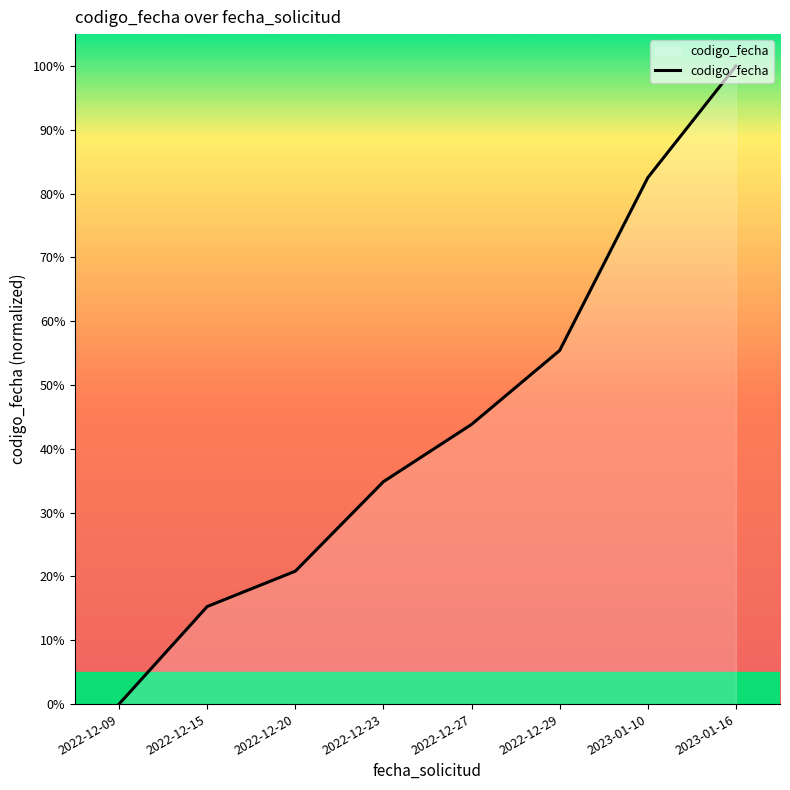

How many positive values are there?

7